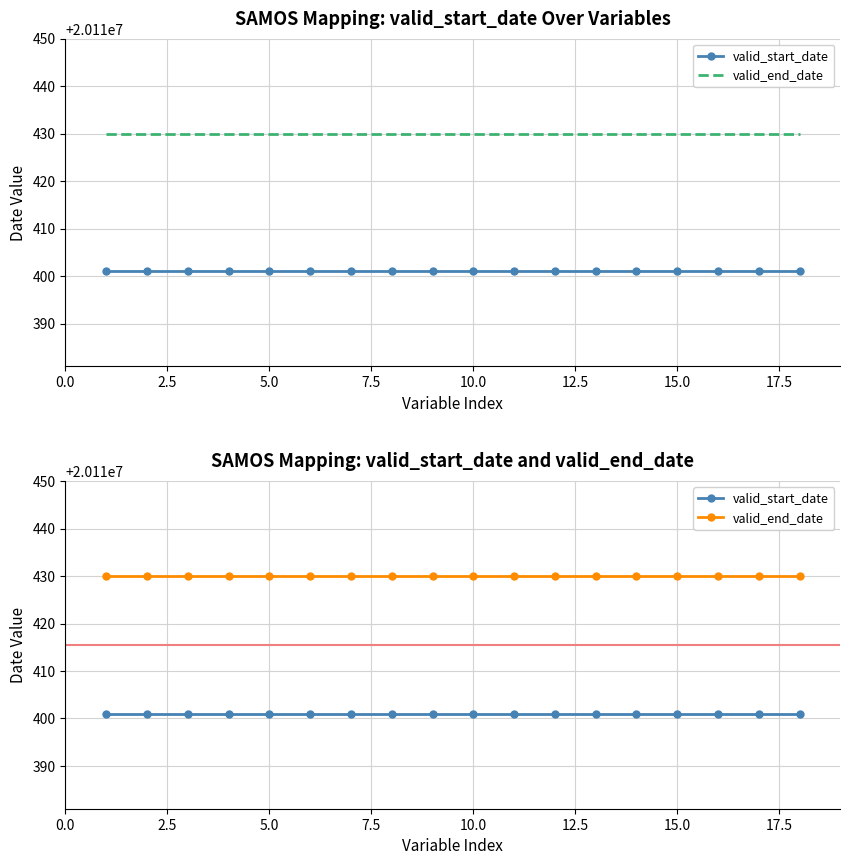

What is the value of the valid_start_date point at the 4th from the left?

20110401